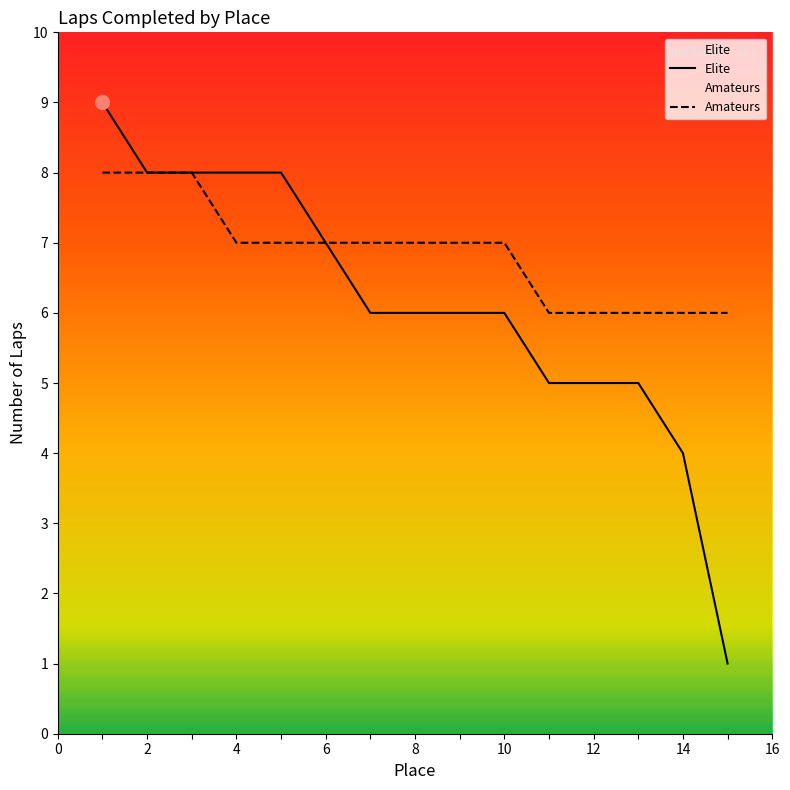

What is the value of the 10th point from the left?

6